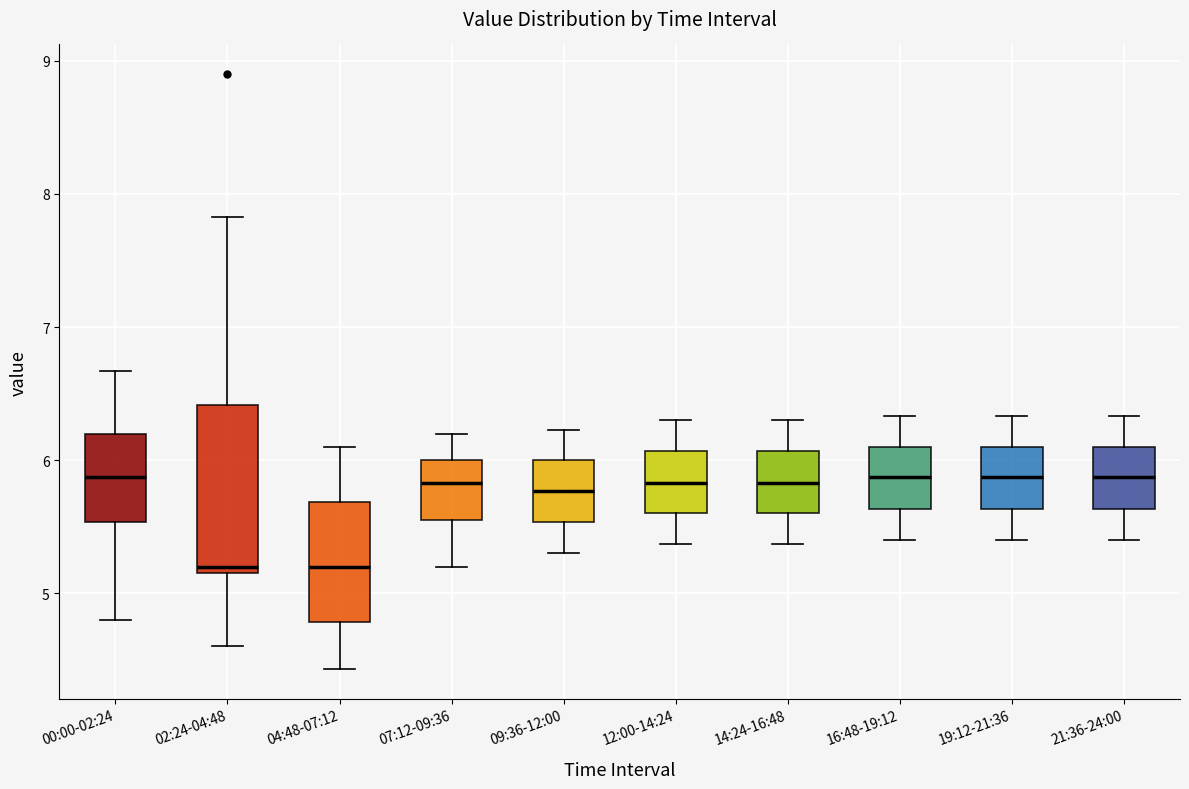

Where is the lower edge of the box for 16:48-19:12 on the y-axis? The values are not printed on the chart, so give them approximately, as read against the axis.

5.6